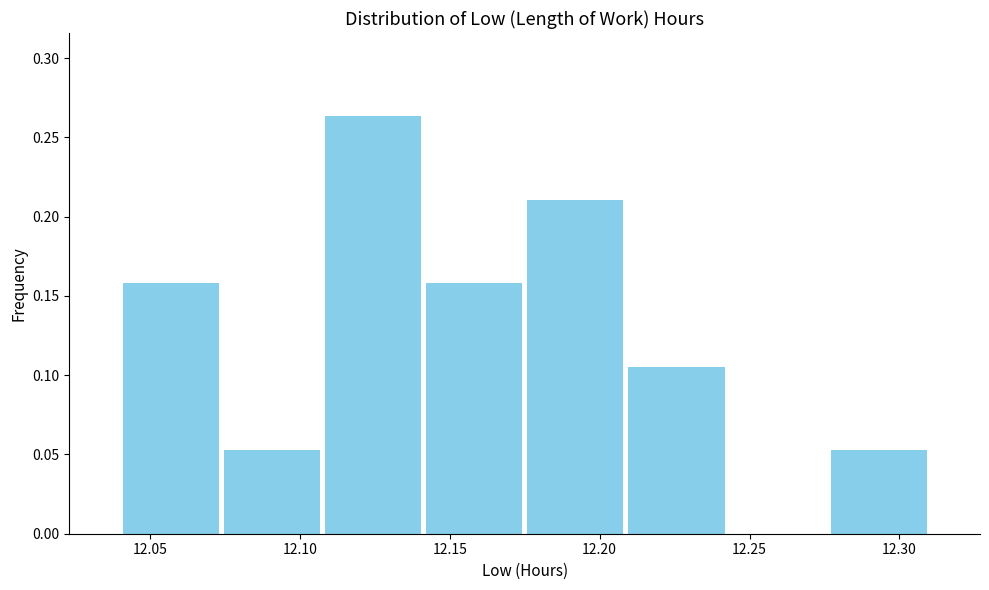

Reading left to right, list every bar in this chart as the range it spans on the x-axis followed by its height. Neither the bar edges nor the heights are printed on the chart, so give them approximately, as read against the axes.

12.040 to 12.075: 0.160
12.075 to 12.110: 0.055
12.110 to 12.140: 0.265
12.140 to 12.175: 0.160
12.175 to 12.210: 0.210
12.210 to 12.245: 0.105
12.245 to 12.275: 0
12.275 to 12.310: 0.055